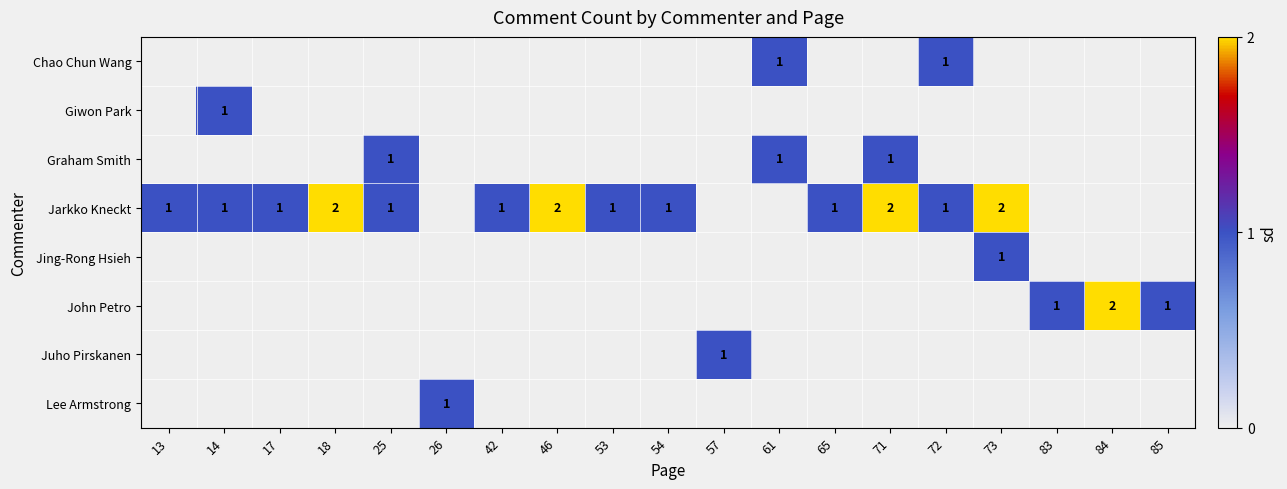

Is the value of Lee Armstrong at 25 greater than the value of John Petro at 65?

No